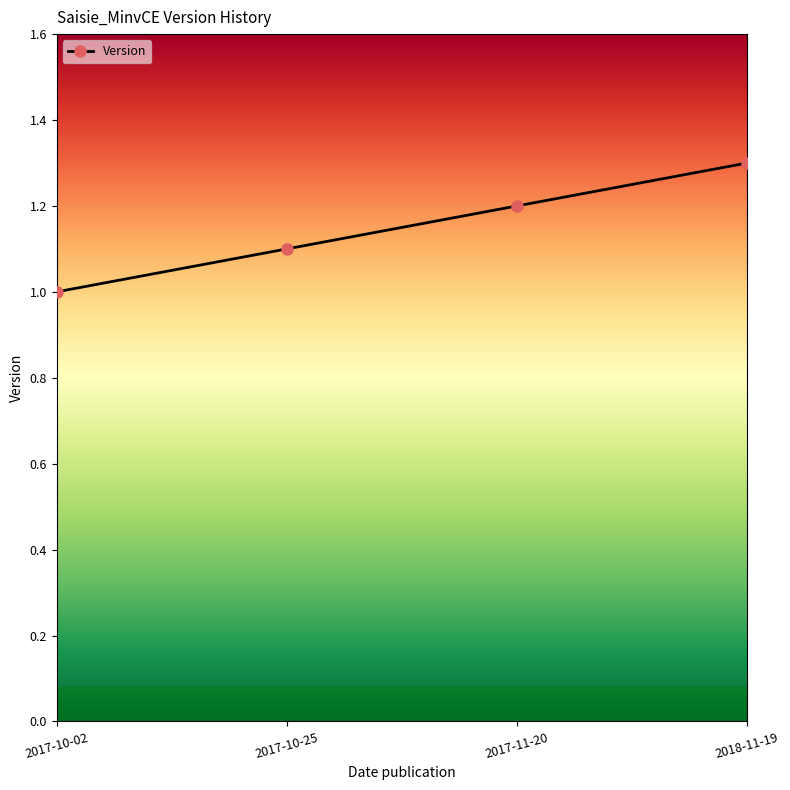

At which label is the value closest to 1?

2017-10-02